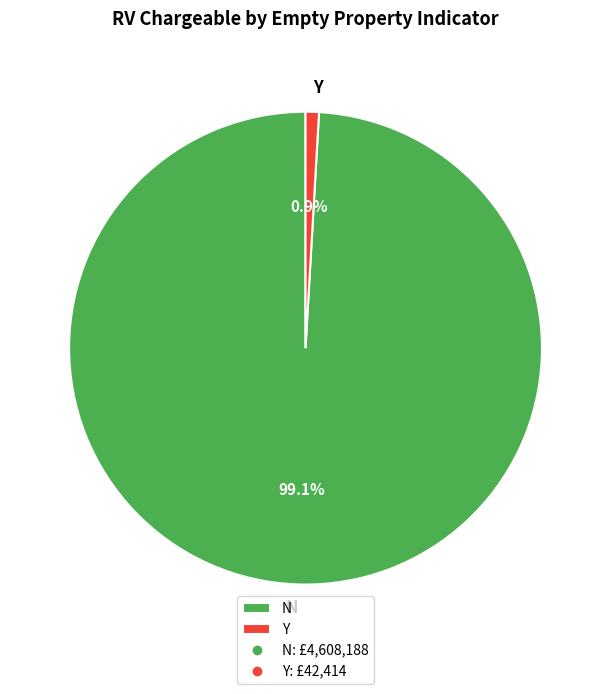

Which slice is the largest?

N